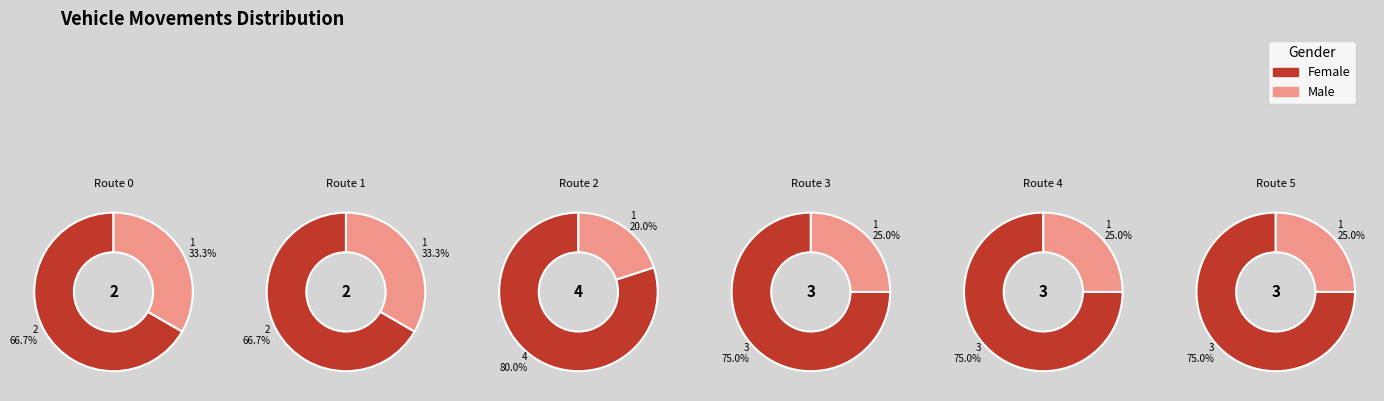

What is the difference between the highest and lowest values at 3?

2